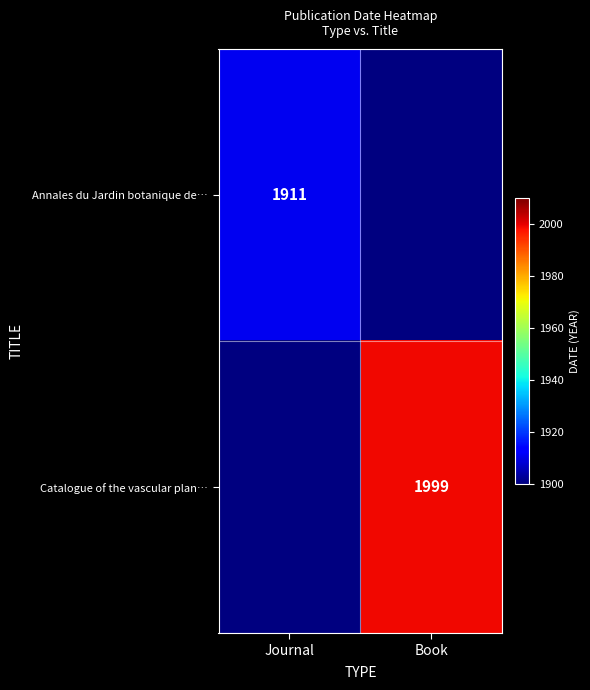

Is it true that Annales du Jardin botanique de… equals 3186 at Journal?

False